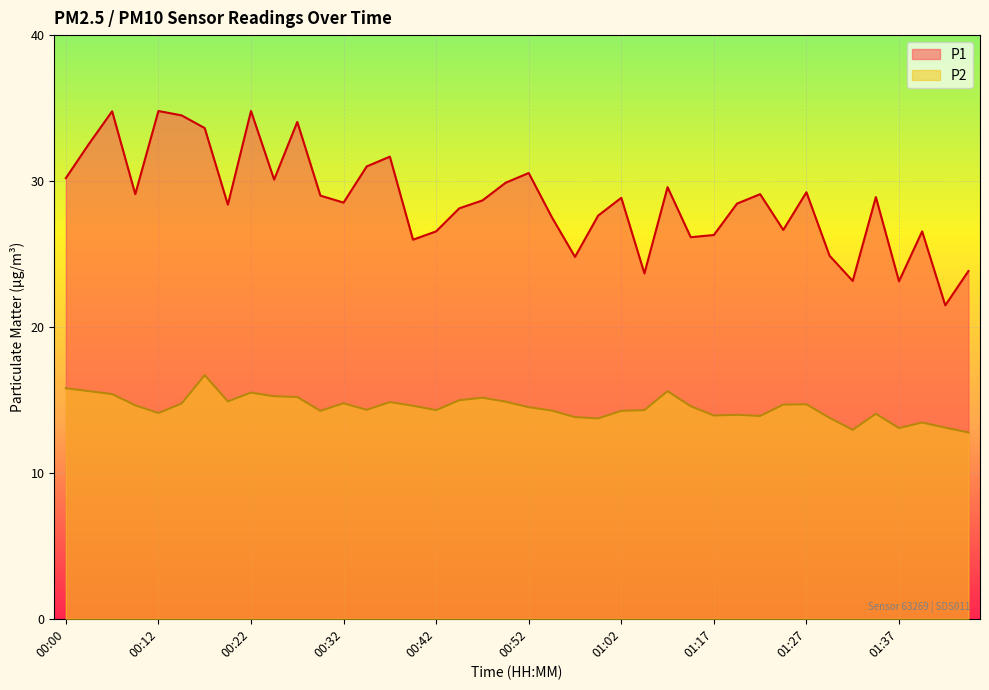

The value of P2 at 01:30 is 21.8. True or false?

False